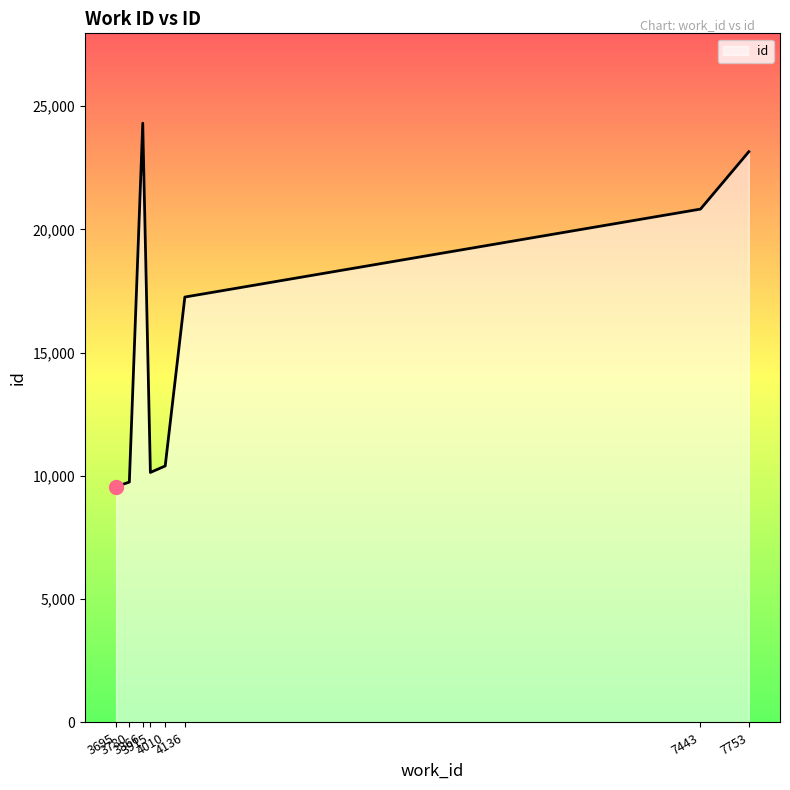

Is it true that the value at 7443 is 20827?

True